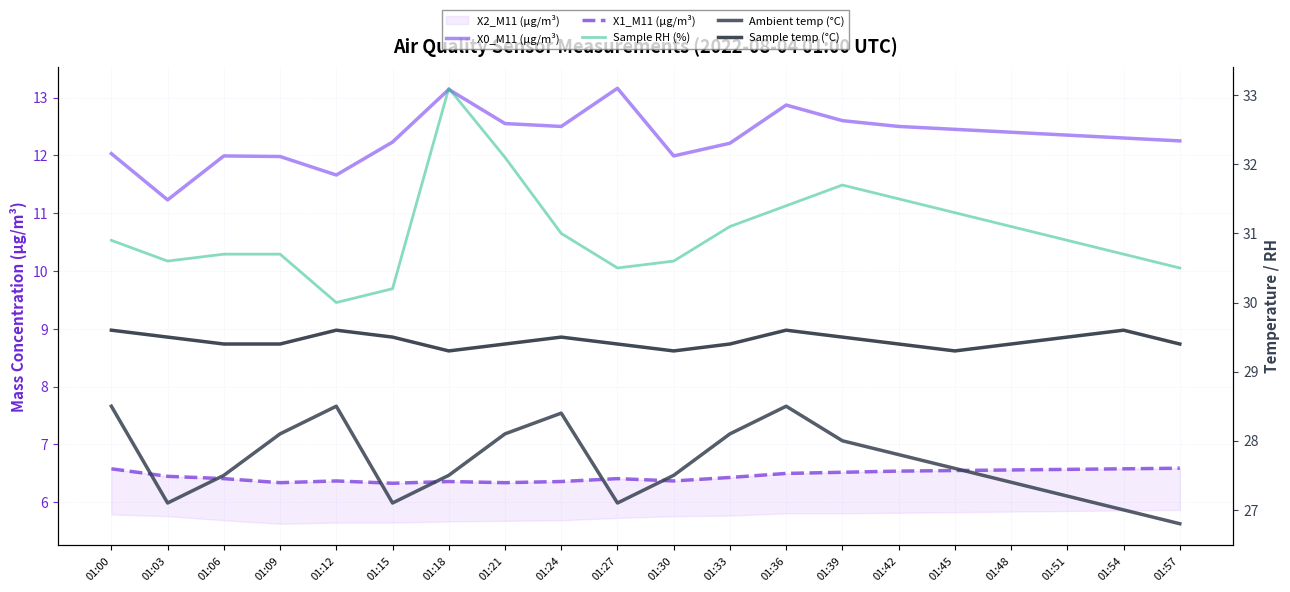

True or false: X1_M11 (μg/m³) and X0_M11 (μg/m³) cross at least once.

False